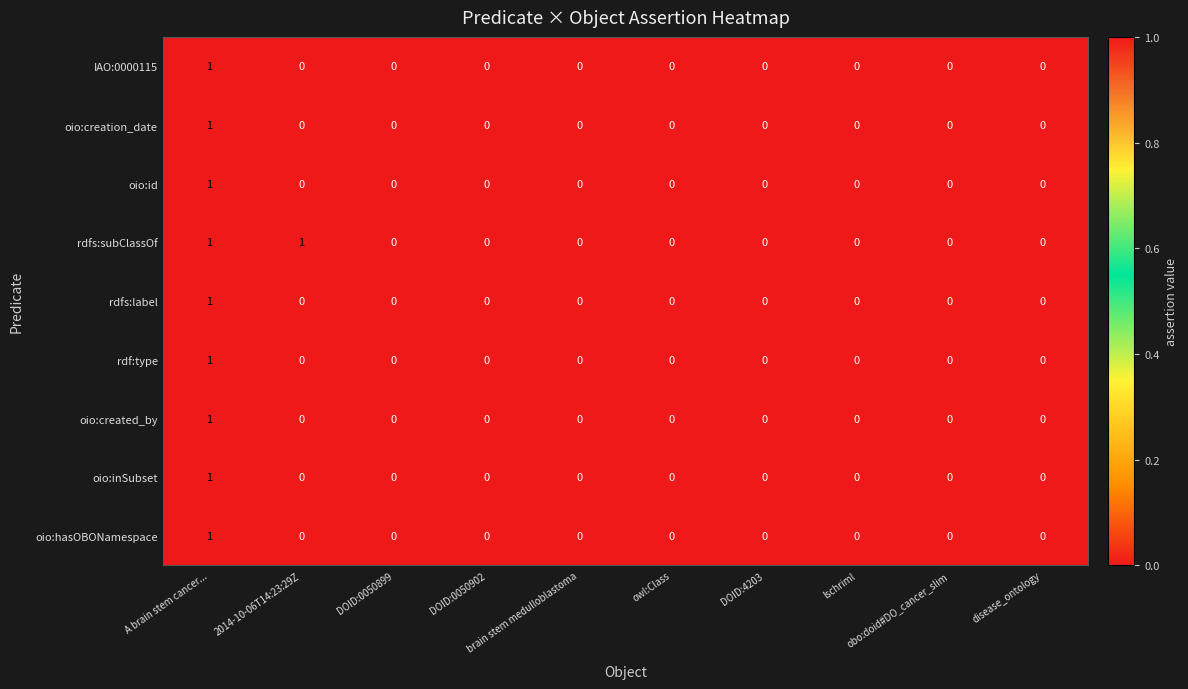

Count the oio:created_by values in the range 0 to 1.

10